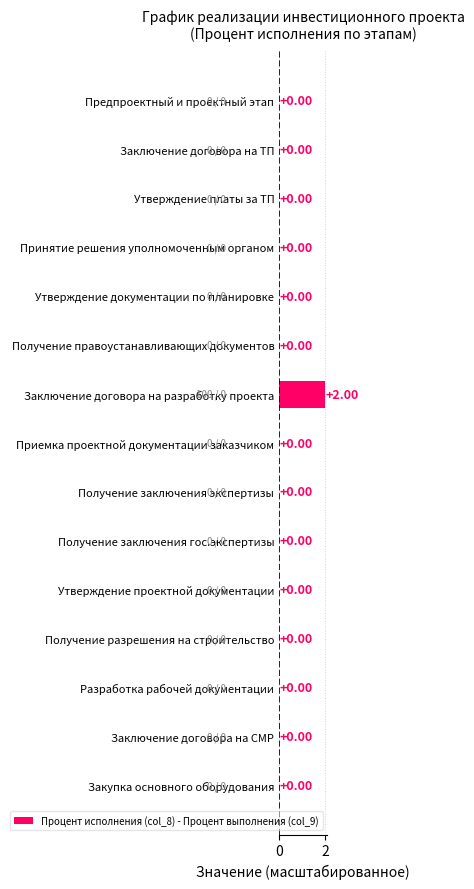

Which label corresponds to the largest value in the chart?

Заключение договора на разработку проекта